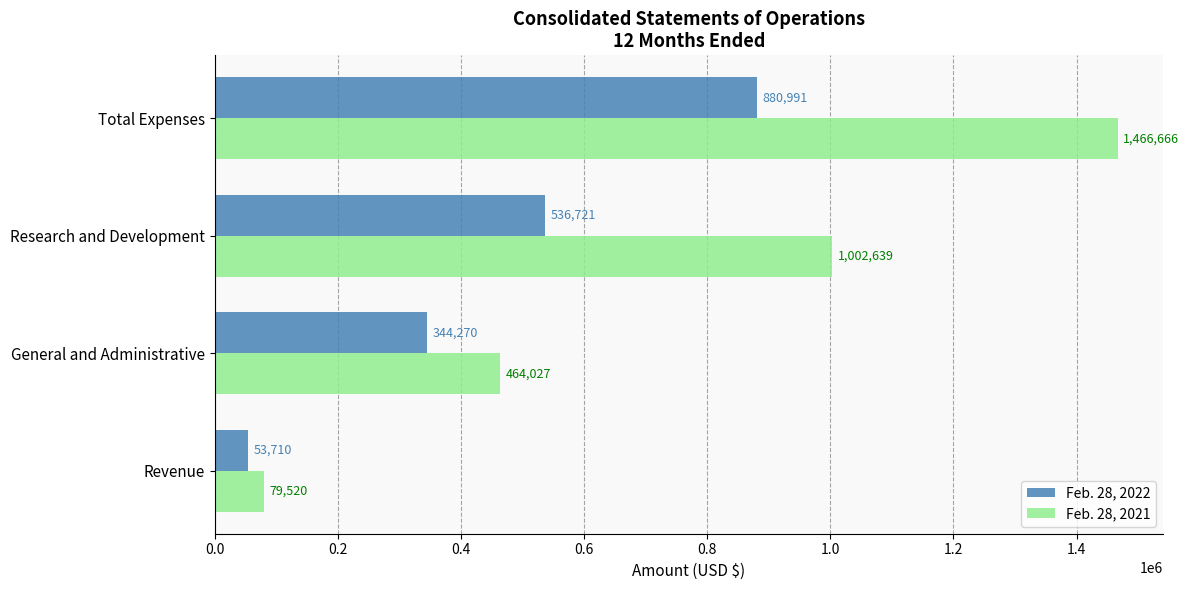

Which series has the widest spread of values?

Feb. 28, 2021